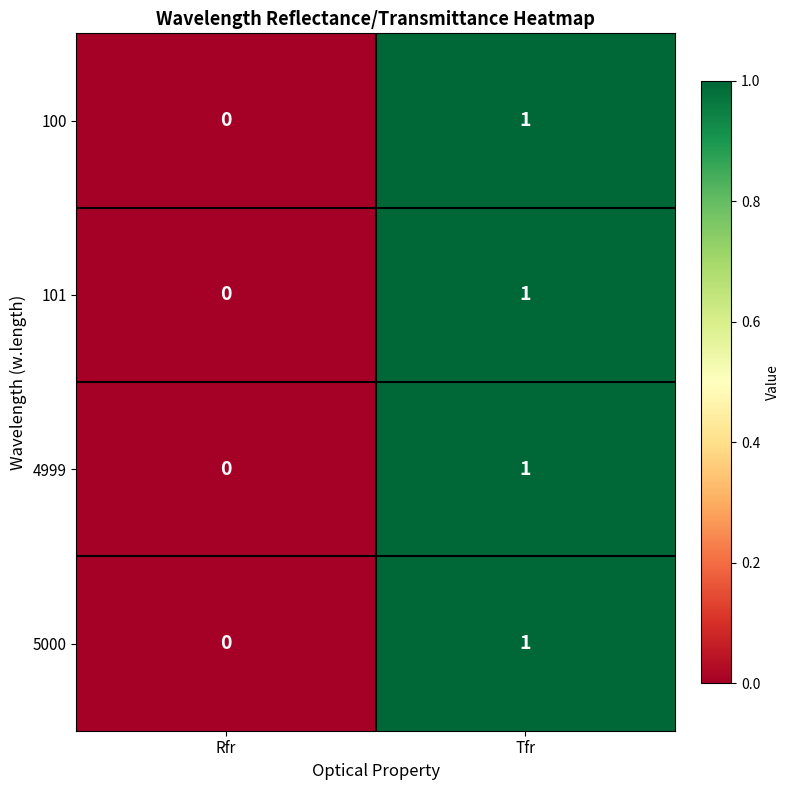

Is the value of 5000 at Rfr greater than the value of 101 at Tfr?

No